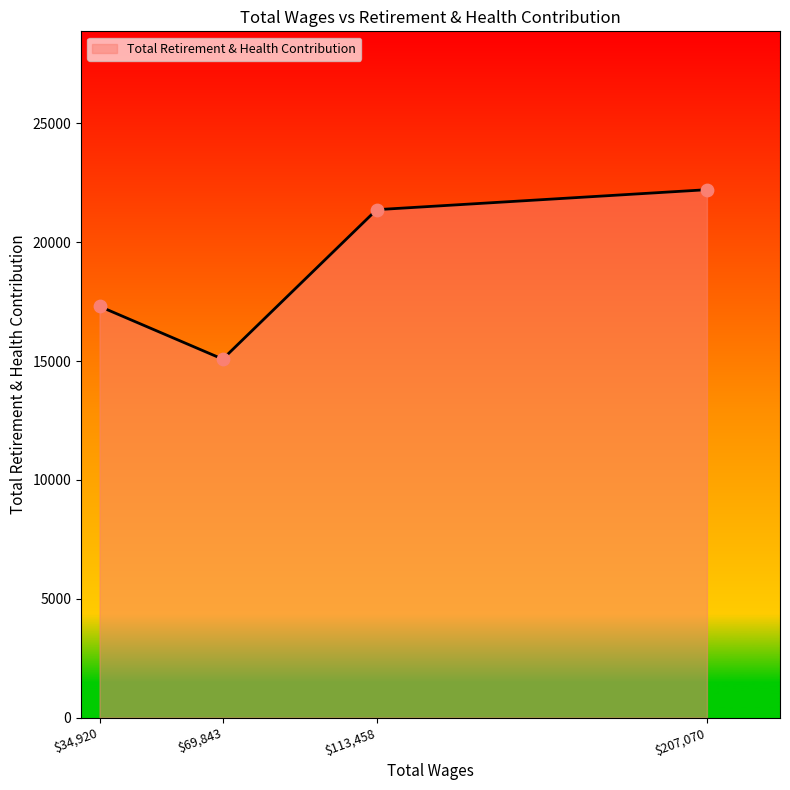

What is the average value?

18988